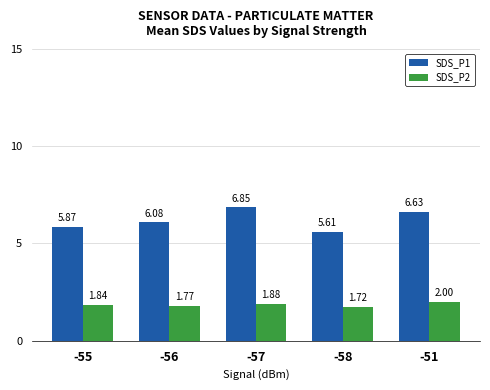

What is the total value across all series at -58?

7.3